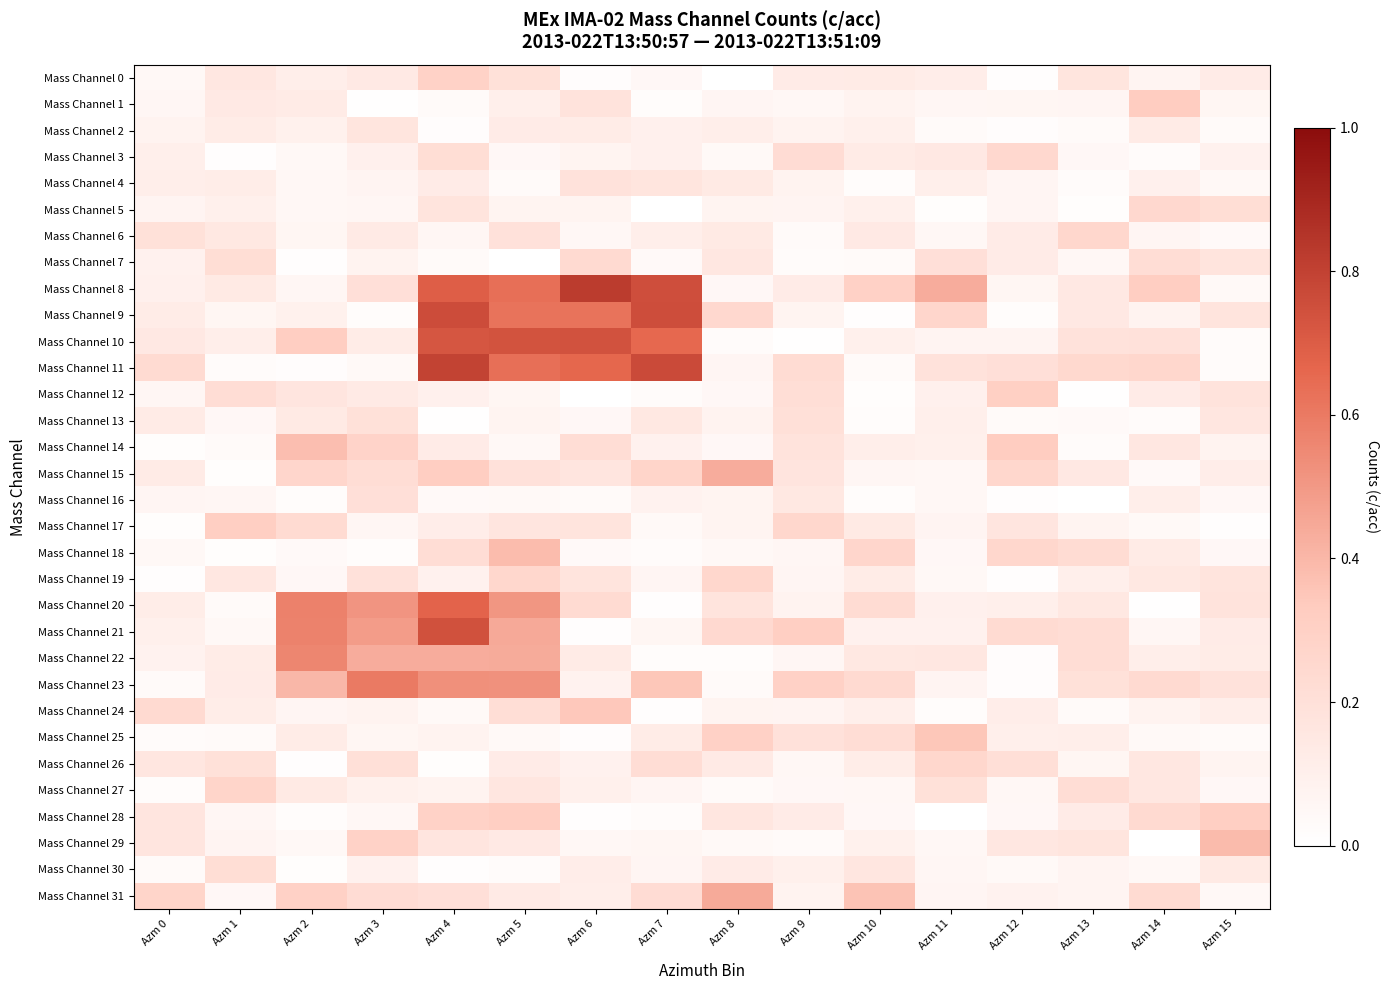

Reading left to right, what are all the values shown in this chart?

Mass Channel 0: Azm 0=0.0	Azm 1=0.2	Azm 2=0.1	Azm 3=0.1	Azm 4=0.3	Azm 5=0.2	Azm 6=0.0	Azm 7=0.0	Azm 8=0.0	Azm 9=0.1	Azm 10=0.1	Azm 11=0.1	Azm 12=0.0	Azm 13=0.2	Azm 14=0.1	Azm 15=0.1
Mass Channel 1: Azm 0=0.1	Azm 1=0.1	Azm 2=0.1	Azm 3=0.0	Azm 4=0.0	Azm 5=0.1	Azm 6=0.2	Azm 7=0.0	Azm 8=0.1	Azm 9=0.1	Azm 10=0.1	Azm 11=0.1	Azm 12=0.1	Azm 13=0.1	Azm 14=0.3	Azm 15=0.1
Mass Channel 2: Azm 0=0.1	Azm 1=0.1	Azm 2=0.1	Azm 3=0.2	Azm 4=0.0	Azm 5=0.1	Azm 6=0.1	Azm 7=0.1	Azm 8=0.1	Azm 9=0.1	Azm 10=0.1	Azm 11=0.0	Azm 12=0.0	Azm 13=0.0	Azm 14=0.1	Azm 15=0.0
Mass Channel 3: Azm 0=0.1	Azm 1=0.0	Azm 2=0.0	Azm 3=0.1	Azm 4=0.2	Azm 5=0.0	Azm 6=0.1	Azm 7=0.1	Azm 8=0.0	Azm 9=0.2	Azm 10=0.1	Azm 11=0.1	Azm 12=0.3	Azm 13=0.1	Azm 14=0.0	Azm 15=0.1
Mass Channel 4: Azm 0=0.1	Azm 1=0.1	Azm 2=0.1	Azm 3=0.1	Azm 4=0.1	Azm 5=0.0	Azm 6=0.2	Azm 7=0.2	Azm 8=0.1	Azm 9=0.1	Azm 10=0.0	Azm 11=0.1	Azm 12=0.1	Azm 13=0.0	Azm 14=0.1	Azm 15=0.0
Mass Channel 5: Azm 0=0.1	Azm 1=0.1	Azm 2=0.1	Azm 3=0.1	Azm 4=0.2	Azm 5=0.1	Azm 6=0.1	Azm 7=0.0	Azm 8=0.1	Azm 9=0.1	Azm 10=0.1	Azm 11=0.0	Azm 12=0.1	Azm 13=0.0	Azm 14=0.3	Azm 15=0.2
Mass Channel 6: Azm 0=0.2	Azm 1=0.1	Azm 2=0.1	Azm 3=0.1	Azm 4=0.1	Azm 5=0.2	Azm 6=0.1	Azm 7=0.1	Azm 8=0.1	Azm 9=0.0	Azm 10=0.1	Azm 11=0.1	Azm 12=0.1	Azm 13=0.3	Azm 14=0.1	Azm 15=0.0
Mass Channel 7: Azm 0=0.1	Azm 1=0.2	Azm 2=0.0	Azm 3=0.1	Azm 4=0.0	Azm 5=0.0	Azm 6=0.2	Azm 7=0.0	Azm 8=0.2	Azm 9=0.0	Azm 10=0.0	Azm 11=0.2	Azm 12=0.1	Azm 13=0.1	Azm 14=0.2	Azm 15=0.2
Mass Channel 8: Azm 0=0.1	Azm 1=0.1	Azm 2=0.1	Azm 3=0.2	Azm 4=0.7	Azm 5=0.6	Azm 6=0.8	Azm 7=0.8	Azm 8=0.0	Azm 9=0.1	Azm 10=0.3	Azm 11=0.4	Azm 12=0.1	Azm 13=0.1	Azm 14=0.3	Azm 15=0.0
Mass Channel 9: Azm 0=0.1	Azm 1=0.1	Azm 2=0.1	Azm 3=0.0	Azm 4=0.8	Azm 5=0.6	Azm 6=0.6	Azm 7=0.8	Azm 8=0.3	Azm 9=0.1	Azm 10=0.0	Azm 11=0.3	Azm 12=0.0	Azm 13=0.1	Azm 14=0.1	Azm 15=0.2
Mass Channel 10: Azm 0=0.1	Azm 1=0.1	Azm 2=0.3	Azm 3=0.1	Azm 4=0.7	Azm 5=0.7	Azm 6=0.7	Azm 7=0.7	Azm 8=0.0	Azm 9=0.0	Azm 10=0.1	Azm 11=0.1	Azm 12=0.1	Azm 13=0.2	Azm 14=0.2	Azm 15=0.0
Mass Channel 11: Azm 0=0.2	Azm 1=0.0	Azm 2=0.0	Azm 3=0.0	Azm 4=0.8	Azm 5=0.6	Azm 6=0.7	Azm 7=0.8	Azm 8=0.1	Azm 9=0.2	Azm 10=0.0	Azm 11=0.2	Azm 12=0.2	Azm 13=0.2	Azm 14=0.3	Azm 15=0.0
Mass Channel 12: Azm 0=0.1	Azm 1=0.2	Azm 2=0.2	Azm 3=0.1	Azm 4=0.1	Azm 5=0.1	Azm 6=0.0	Azm 7=0.0	Azm 8=0.1	Azm 9=0.2	Azm 10=0.0	Azm 11=0.1	Azm 12=0.3	Azm 13=0.0	Azm 14=0.1	Azm 15=0.2
Mass Channel 13: Azm 0=0.1	Azm 1=0.1	Azm 2=0.1	Azm 3=0.2	Azm 4=0.0	Azm 5=0.1	Azm 6=0.0	Azm 7=0.2	Azm 8=0.1	Azm 9=0.2	Azm 10=0.0	Azm 11=0.1	Azm 12=0.0	Azm 13=0.0	Azm 14=0.0	Azm 15=0.2
Mass Channel 14: Azm 0=0.0	Azm 1=0.0	Azm 2=0.4	Azm 3=0.3	Azm 4=0.1	Azm 5=0.0	Azm 6=0.2	Azm 7=0.1	Azm 8=0.0	Azm 9=0.2	Azm 10=0.1	Azm 11=0.1	Azm 12=0.3	Azm 13=0.0	Azm 14=0.2	Azm 15=0.1
Mass Channel 15: Azm 0=0.1	Azm 1=0.0	Azm 2=0.3	Azm 3=0.2	Azm 4=0.3	Azm 5=0.2	Azm 6=0.2	Azm 7=0.3	Azm 8=0.4	Azm 9=0.2	Azm 10=0.1	Azm 11=0.1	Azm 12=0.3	Azm 13=0.1	Azm 14=0.0	Azm 15=0.1
Mass Channel 16: Azm 0=0.1	Azm 1=0.1	Azm 2=0.0	Azm 3=0.2	Azm 4=0.0	Azm 5=0.0	Azm 6=0.0	Azm 7=0.1	Azm 8=0.1	Azm 9=0.2	Azm 10=0.0	Azm 11=0.1	Azm 12=0.0	Azm 13=0.0	Azm 14=0.1	Azm 15=0.0
Mass Channel 17: Azm 0=0.0	Azm 1=0.3	Azm 2=0.2	Azm 3=0.1	Azm 4=0.1	Azm 5=0.2	Azm 6=0.2	Azm 7=0.0	Azm 8=0.1	Azm 9=0.3	Azm 10=0.1	Azm 11=0.1	Azm 12=0.2	Azm 13=0.1	Azm 14=0.0	Azm 15=0.0
Mass Channel 18: Azm 0=0.0	Azm 1=0.0	Azm 2=0.0	Azm 3=0.0	Azm 4=0.2	Azm 5=0.4	Azm 6=0.0	Azm 7=0.0	Azm 8=0.0	Azm 9=0.1	Azm 10=0.3	Azm 11=0.0	Azm 12=0.3	Azm 13=0.2	Azm 14=0.1	Azm 15=0.0
Mass Channel 19: Azm 0=0.0	Azm 1=0.2	Azm 2=0.1	Azm 3=0.2	Azm 4=0.1	Azm 5=0.3	Azm 6=0.2	Azm 7=0.1	Azm 8=0.3	Azm 9=0.1	Azm 10=0.1	Azm 11=0.0	Azm 12=0.0	Azm 13=0.1	Azm 14=0.1	Azm 15=0.2
Mass Channel 20: Azm 0=0.1	Azm 1=0.0	Azm 2=0.6	Azm 3=0.5	Azm 4=0.7	Azm 5=0.5	Azm 6=0.2	Azm 7=0.0	Azm 8=0.2	Azm 9=0.1	Azm 10=0.2	Azm 11=0.1	Azm 12=0.1	Azm 13=0.2	Azm 14=0.0	Azm 15=0.2
Mass Channel 21: Azm 0=0.1	Azm 1=0.0	Azm 2=0.6	Azm 3=0.5	Azm 4=0.7	Azm 5=0.4	Azm 6=0.0	Azm 7=0.1	Azm 8=0.2	Azm 9=0.3	Azm 10=0.1	Azm 11=0.1	Azm 12=0.2	Azm 13=0.2	Azm 14=0.1	Azm 15=0.1
Mass Channel 22: Azm 0=0.1	Azm 1=0.1	Azm 2=0.6	Azm 3=0.4	Azm 4=0.4	Azm 5=0.4	Azm 6=0.1	Azm 7=0.0	Azm 8=0.0	Azm 9=0.1	Azm 10=0.1	Azm 11=0.2	Azm 12=0.0	Azm 13=0.2	Azm 14=0.1	Azm 15=0.1
Mass Channel 23: Azm 0=0.0	Azm 1=0.1	Azm 2=0.4	Azm 3=0.6	Azm 4=0.5	Azm 5=0.5	Azm 6=0.1	Azm 7=0.3	Azm 8=0.0	Azm 9=0.3	Azm 10=0.2	Azm 11=0.1	Azm 12=0.0	Azm 13=0.2	Azm 14=0.2	Azm 15=0.2
Mass Channel 24: Azm 0=0.2	Azm 1=0.1	Azm 2=0.1	Azm 3=0.1	Azm 4=0.0	Azm 5=0.2	Azm 6=0.3	Azm 7=0.0	Azm 8=0.1	Azm 9=0.1	Azm 10=0.1	Azm 11=0.0	Azm 12=0.1	Azm 13=0.0	Azm 14=0.1	Azm 15=0.1
Mass Channel 25: Azm 0=0.0	Azm 1=0.0	Azm 2=0.1	Azm 3=0.1	Azm 4=0.1	Azm 5=0.0	Azm 6=0.0	Azm 7=0.1	Azm 8=0.3	Azm 9=0.2	Azm 10=0.2	Azm 11=0.4	Azm 12=0.1	Azm 13=0.1	Azm 14=0.0	Azm 15=0.0
Mass Channel 26: Azm 0=0.2	Azm 1=0.2	Azm 2=0.0	Azm 3=0.2	Azm 4=0.0	Azm 5=0.1	Azm 6=0.1	Azm 7=0.2	Azm 8=0.1	Azm 9=0.1	Azm 10=0.1	Azm 11=0.3	Azm 12=0.2	Azm 13=0.1	Azm 14=0.2	Azm 15=0.1
Mass Channel 27: Azm 0=0.0	Azm 1=0.3	Azm 2=0.1	Azm 3=0.1	Azm 4=0.1	Azm 5=0.2	Azm 6=0.1	Azm 7=0.1	Azm 8=0.0	Azm 9=0.0	Azm 10=0.1	Azm 11=0.2	Azm 12=0.1	Azm 13=0.2	Azm 14=0.2	Azm 15=0.0
Mass Channel 28: Azm 0=0.2	Azm 1=0.1	Azm 2=0.0	Azm 3=0.1	Azm 4=0.3	Azm 5=0.3	Azm 6=0.0	Azm 7=0.0	Azm 8=0.2	Azm 9=0.1	Azm 10=0.0	Azm 11=0.0	Azm 12=0.0	Azm 13=0.1	Azm 14=0.2	Azm 15=0.3
Mass Channel 29: Azm 0=0.2	Azm 1=0.1	Azm 2=0.0	Azm 3=0.3	Azm 4=0.2	Azm 5=0.1	Azm 6=0.1	Azm 7=0.1	Azm 8=0.0	Azm 9=0.0	Azm 10=0.1	Azm 11=0.1	Azm 12=0.2	Azm 13=0.2	Azm 14=0.0	Azm 15=0.4
Mass Channel 30: Azm 0=0.0	Azm 1=0.2	Azm 2=0.0	Azm 3=0.1	Azm 4=0.0	Azm 5=0.0	Azm 6=0.1	Azm 7=0.1	Azm 8=0.1	Azm 9=0.1	Azm 10=0.2	Azm 11=0.1	Azm 12=0.0	Azm 13=0.1	Azm 14=0.0	Azm 15=0.1
Mass Channel 31: Azm 0=0.3	Azm 1=0.1	Azm 2=0.3	Azm 3=0.2	Azm 4=0.2	Azm 5=0.1	Azm 6=0.1	Azm 7=0.2	Azm 8=0.4	Azm 9=0.1	Azm 10=0.4	Azm 11=0.1	Azm 12=0.1	Azm 13=0.1	Azm 14=0.2	Azm 15=0.0